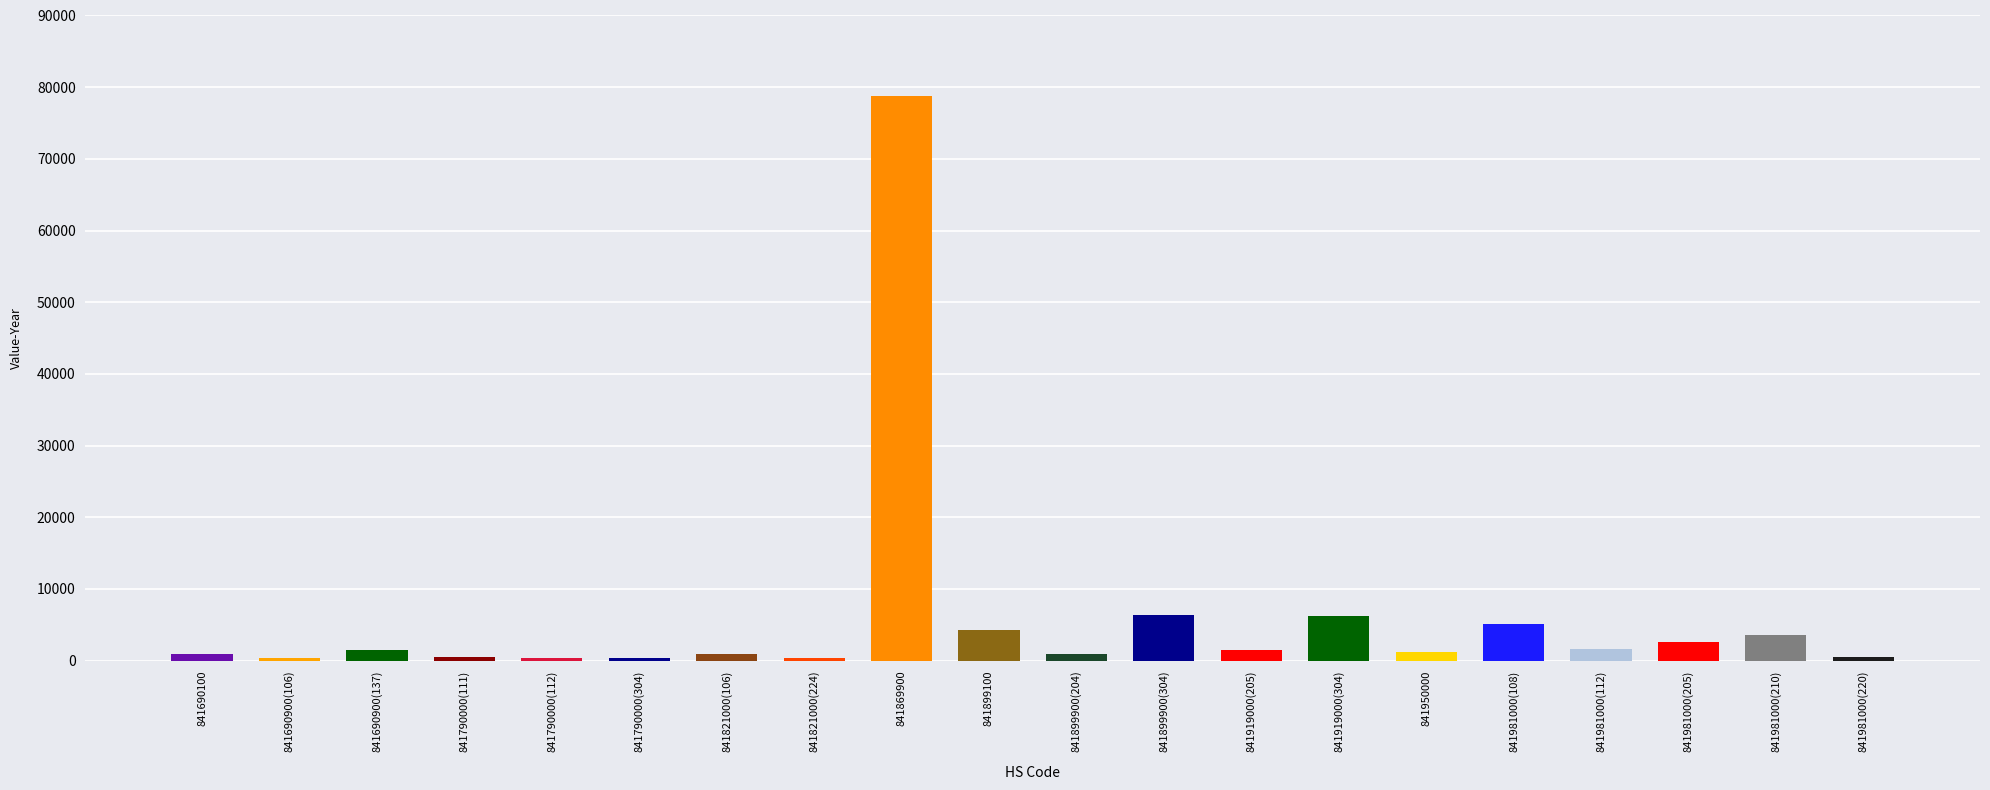

What is the difference between the second highest and second lowest values?

5975